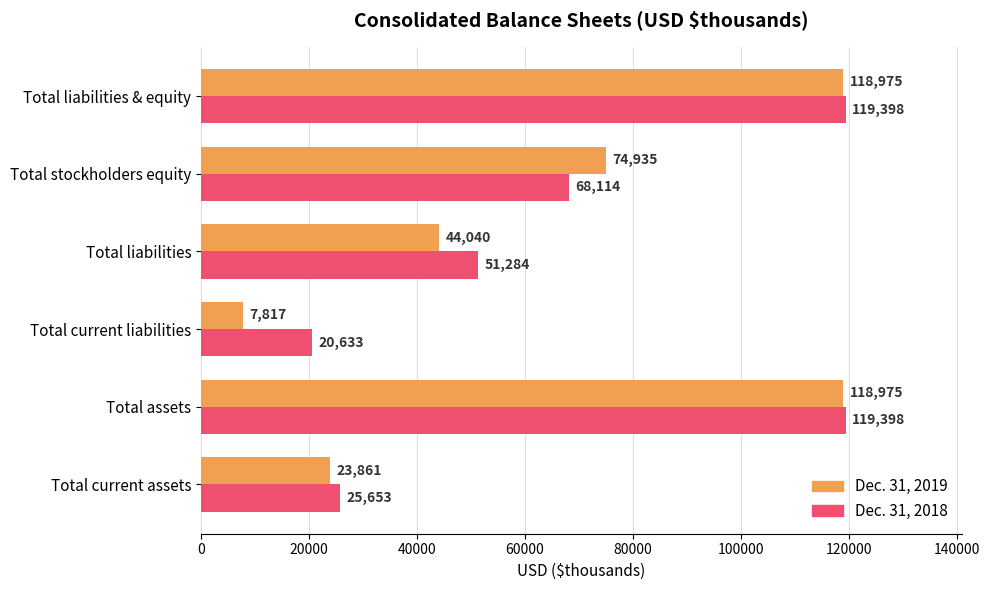

Is the value of Dec. 31, 2018 at Total stockholders equity greater than the value of Dec. 31, 2019 at Total liabilities?

Yes